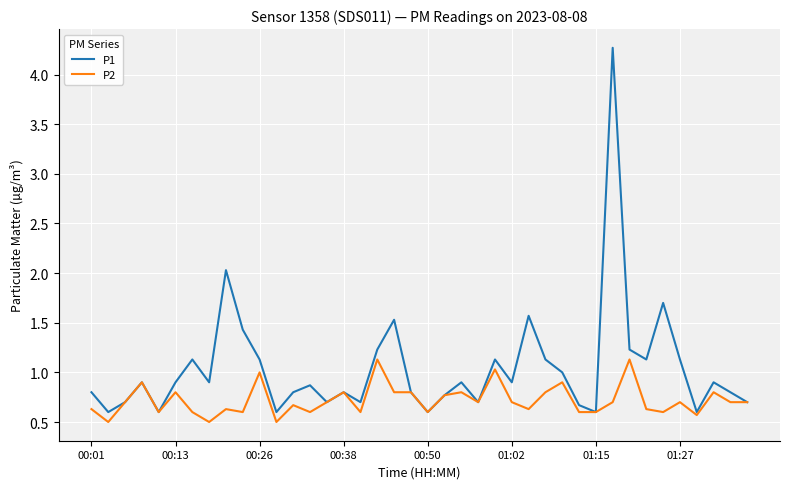

Rank the series by their average value, from lowest to highest.

P2, P1